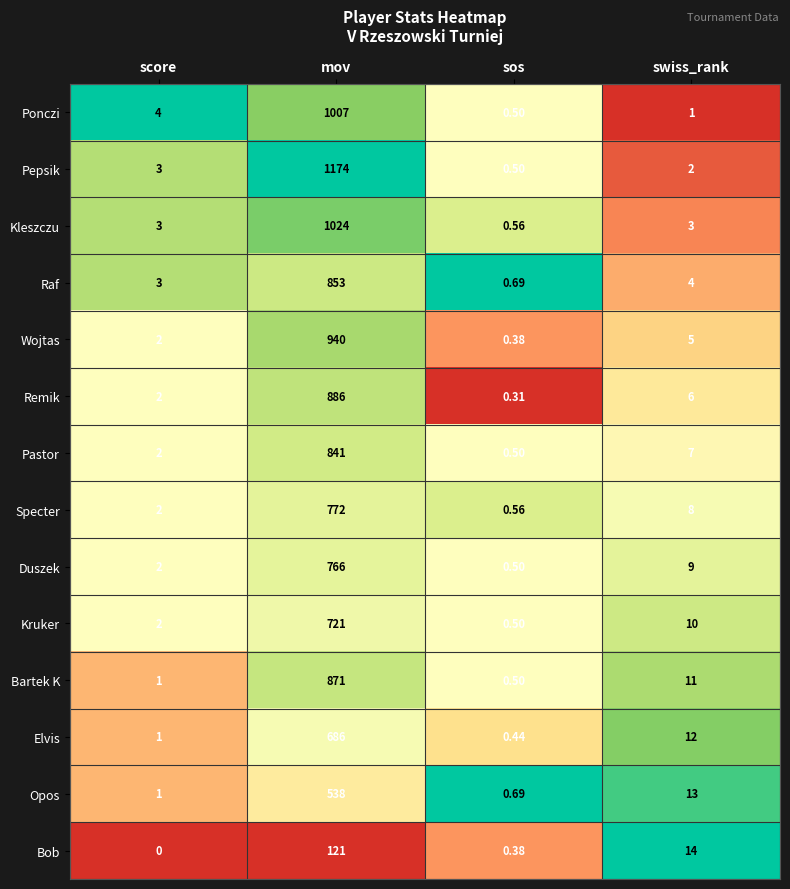

At which label does Ponczi reach its peak?

mov